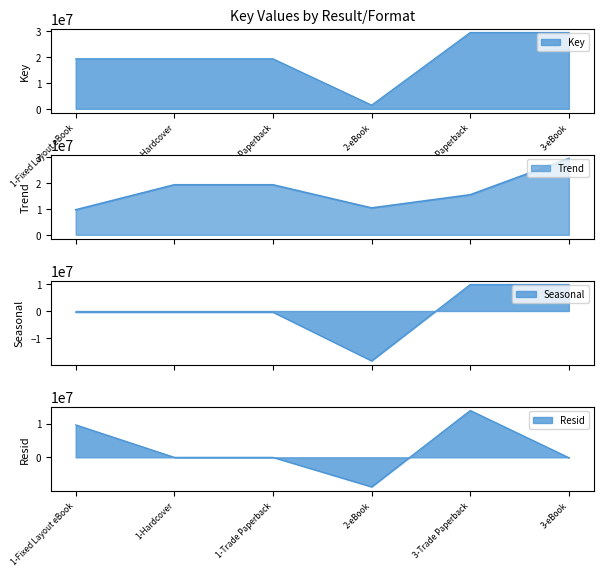

Reading right to left, what are all the values shown in this chart?

3-eBook=29492217	3-Trade Paperback=29492217	2-eBook=1438621	1-Trade Paperback=19317830	1-Hardcover=19317830	1-Fixed Layout eBook=19317830